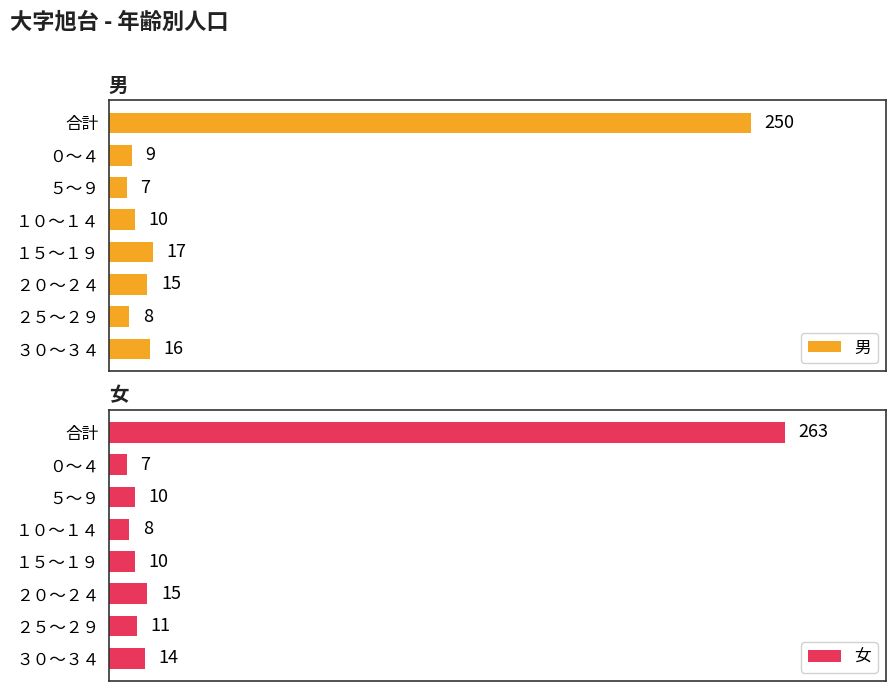

What is the difference between the maximum and minimum values in the 女 series?

256